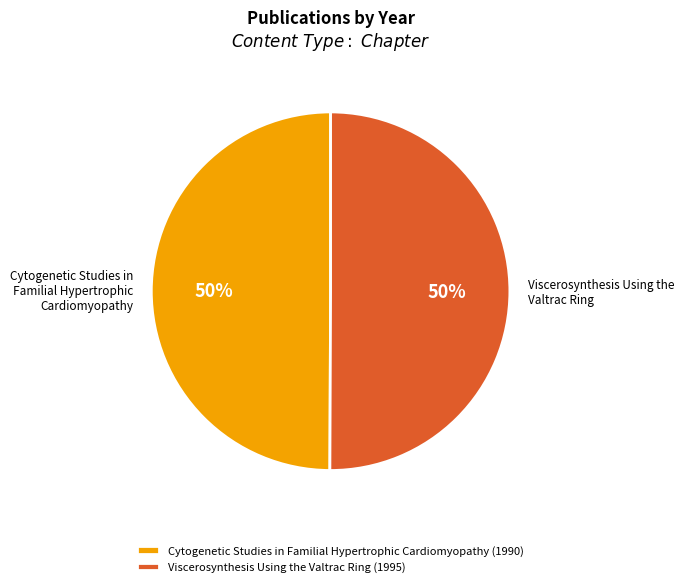

Is it true that Viscerosynthesis Using the Valtrac Ring is 50% of the pie?

True